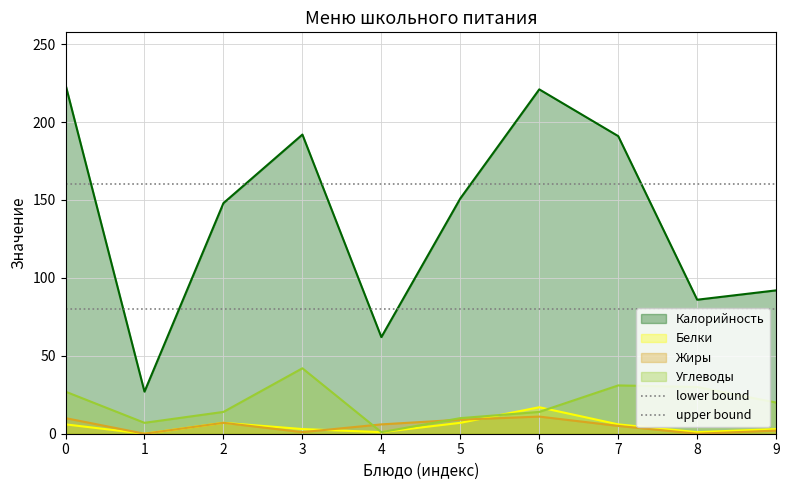

The value of Калорийность at 1 is 45. True or false?

False